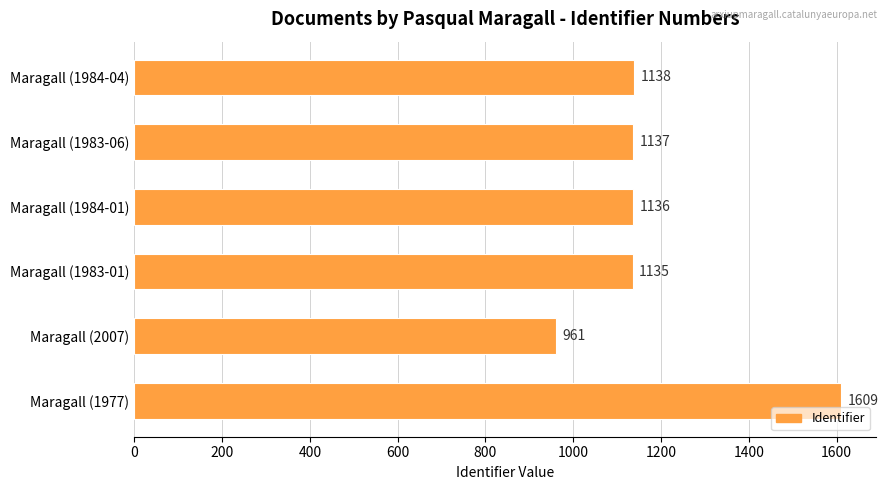

Between Maragall (1984-01) and Maragall (1983-01), which is larger?

Maragall (1984-01)